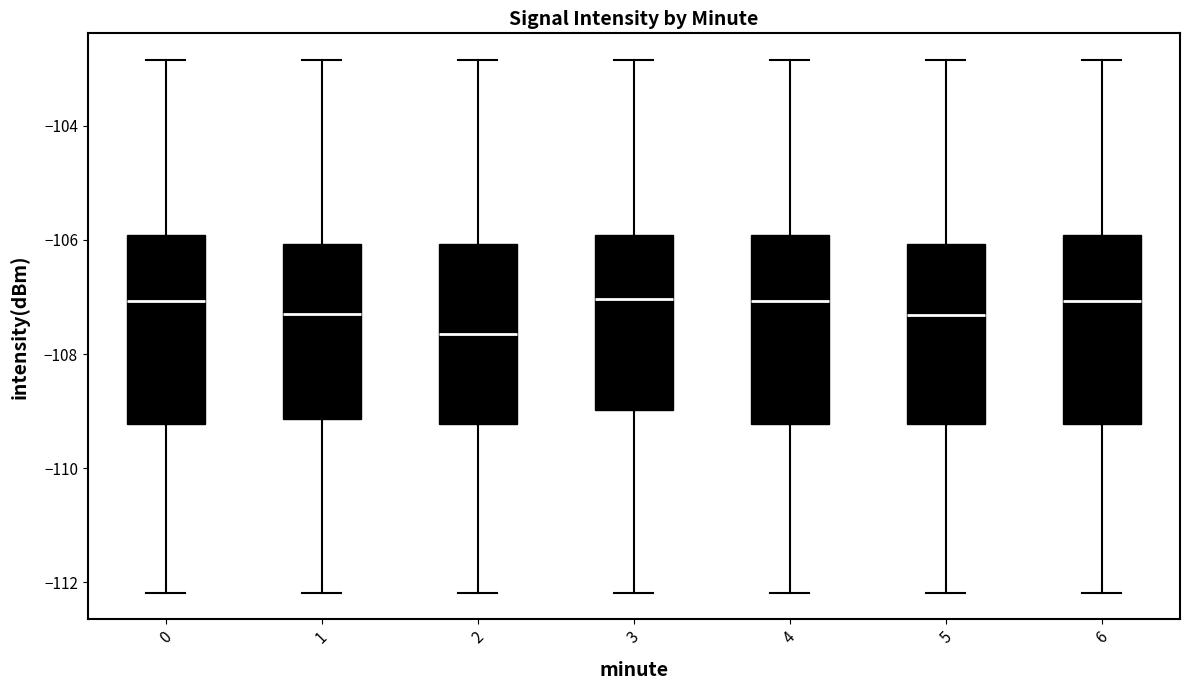

Reading left to right, read every box against the y-axis: the position of its median line, the range the box covers, and the ends of its whiskers. The values are not printed on the chart, so give them approximately, as read against the axis.

0: median -107.0, box -109.2 to -106.0, whiskers -112.2 to -102.8
1: median -107.4, box -109.2 to -106.0, whiskers -112.2 to -102.8
2: median -107.6, box -109.2 to -106.0, whiskers -112.2 to -102.8
3: median -107.0, box -109.0 to -106.0, whiskers -112.2 to -102.8
4: median -107.0, box -109.2 to -106.0, whiskers -112.2 to -102.8
5: median -107.4, box -109.2 to -106.0, whiskers -112.2 to -102.8
6: median -107.0, box -109.2 to -106.0, whiskers -112.2 to -102.8